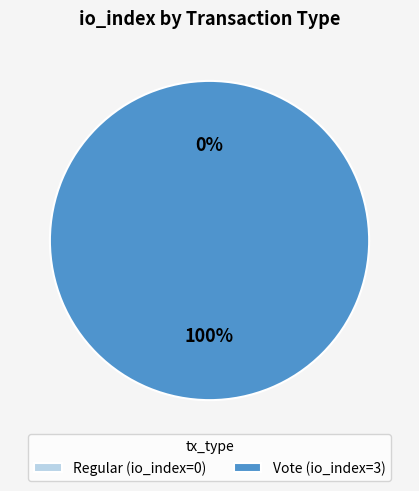

To the nearest percent, what is the average slice percentage?

50%